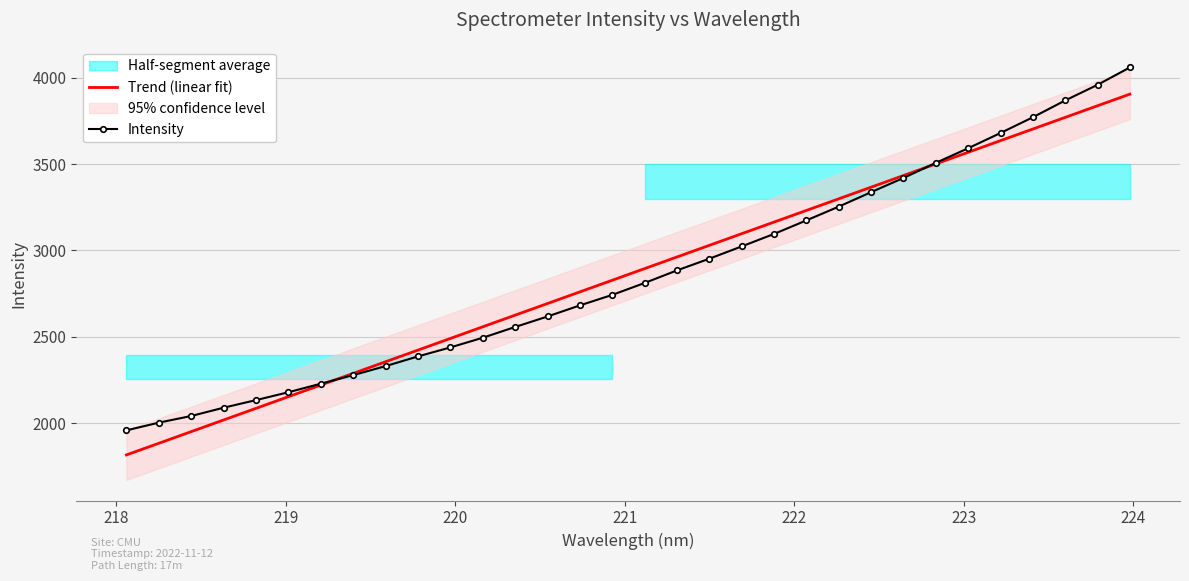

How many intersections are there between Trend (linear fit) and Intensity?

2